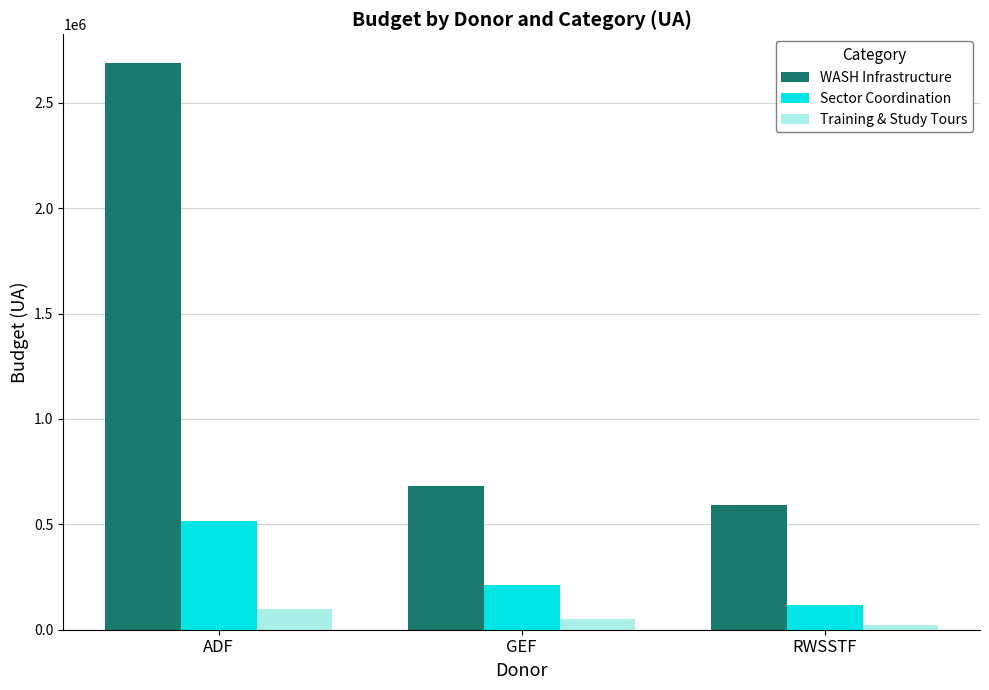

How many distinct data groups are displayed?

3